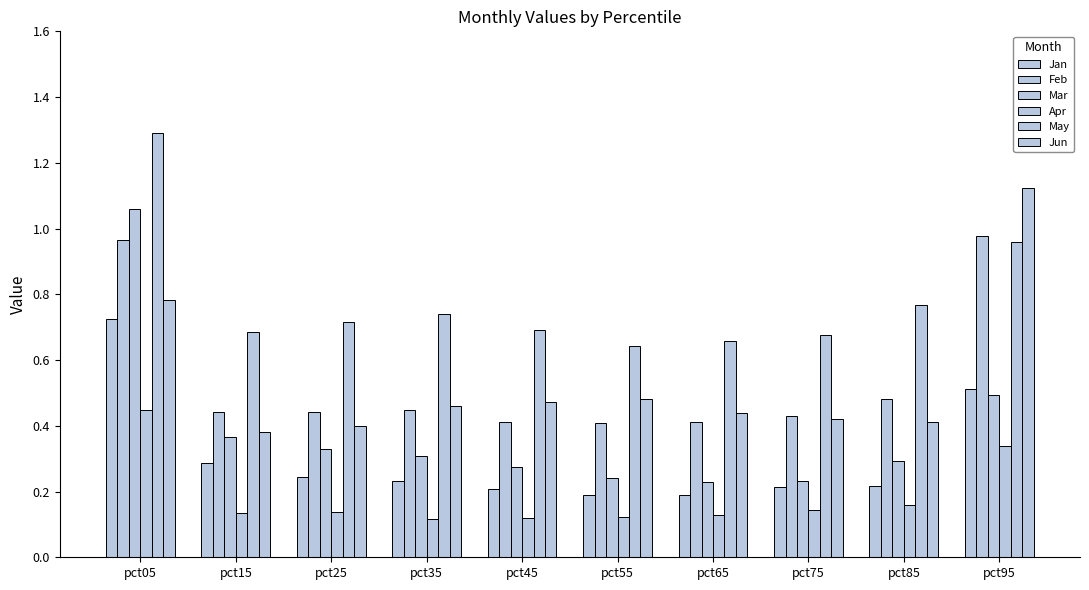

Reading left to right, extract all data points from this chart.

Jan: 0.7	0.3	0.2	0.2	0.2	0.2	0.2	0.2	0.2	0.5
Feb: 1.0	0.4	0.4	0.4	0.4	0.4	0.4	0.4	0.5	1.0
Mar: 1.1	0.4	0.3	0.3	0.3	0.2	0.2	0.2	0.3	0.5
Apr: 0.4	0.1	0.1	0.1	0.1	0.1	0.1	0.1	0.2	0.3
May: 1.3	0.7	0.7	0.7	0.7	0.6	0.7	0.7	0.8	1.0
Jun: 0.8	0.4	0.4	0.5	0.5	0.5	0.4	0.4	0.4	1.1